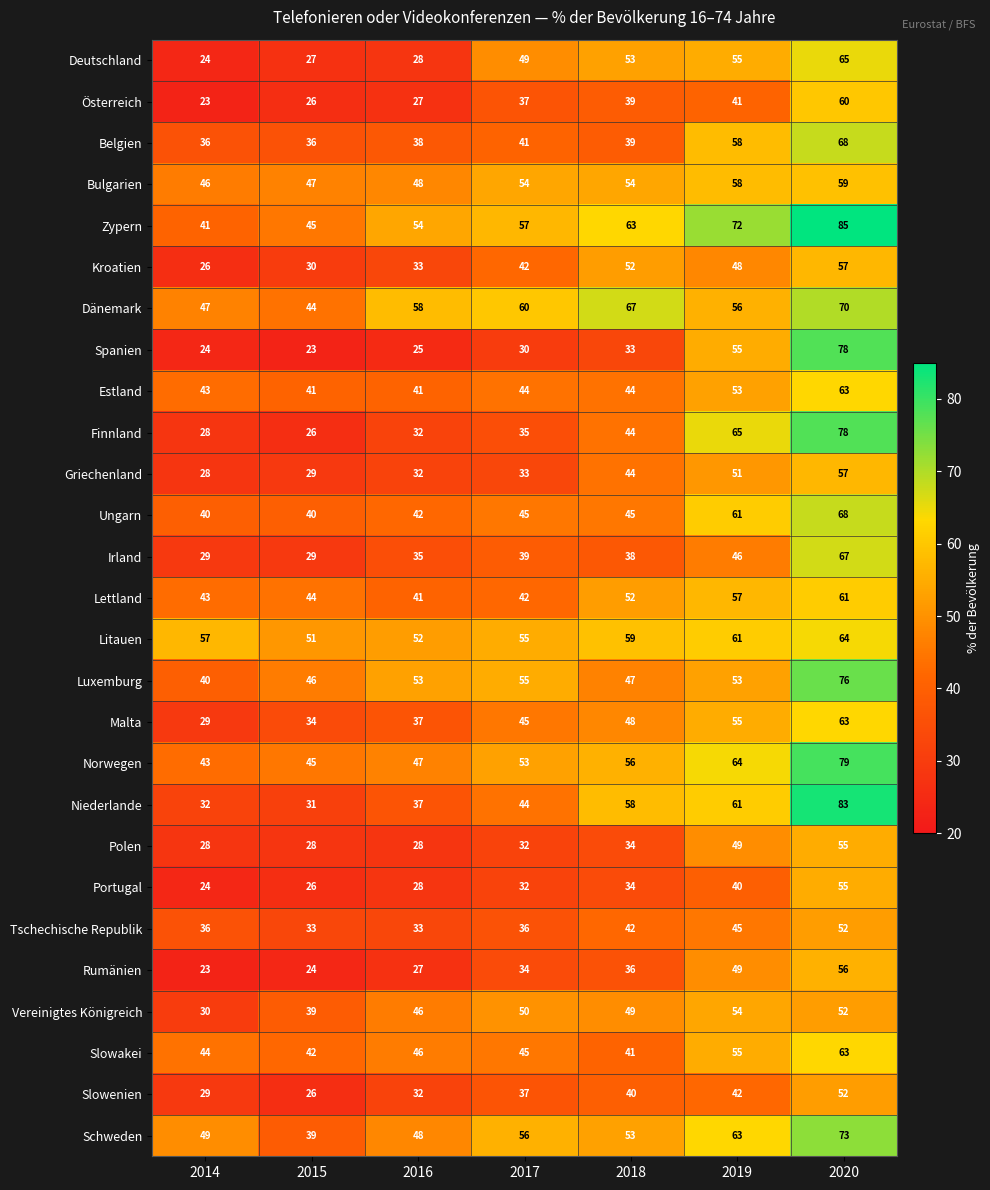

What is the difference between the maximum and minimum values in the Polen series?

27